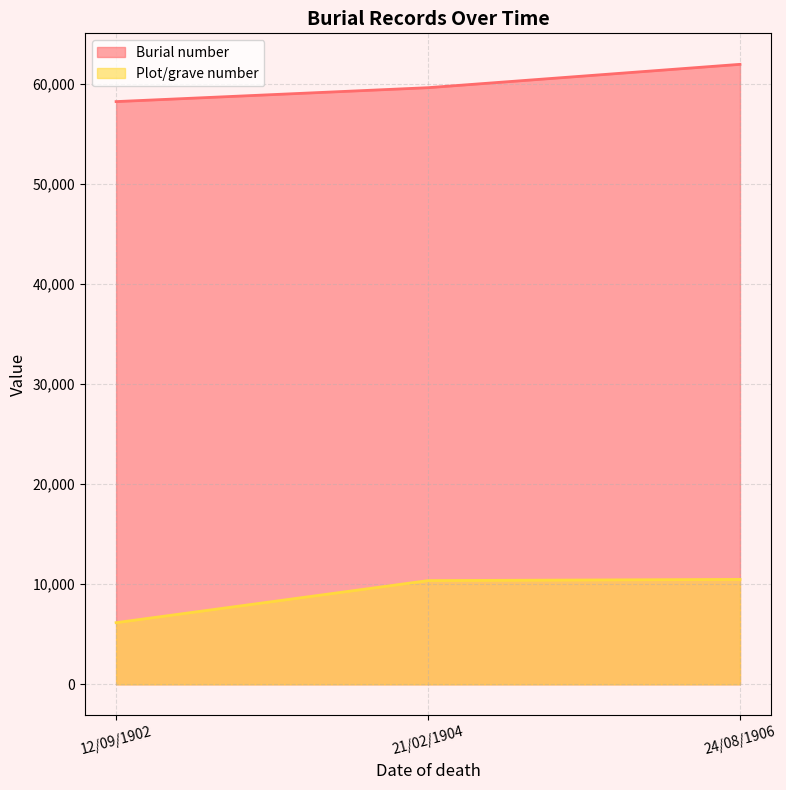

What are all the series names shown in the legend?

Burial number, Plot/grave number